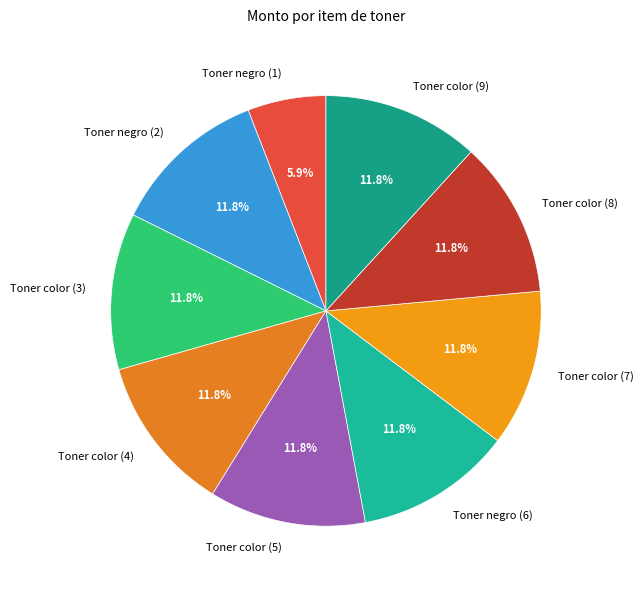

To the nearest percent, what percentage of the pie is Toner color (4)?

12%